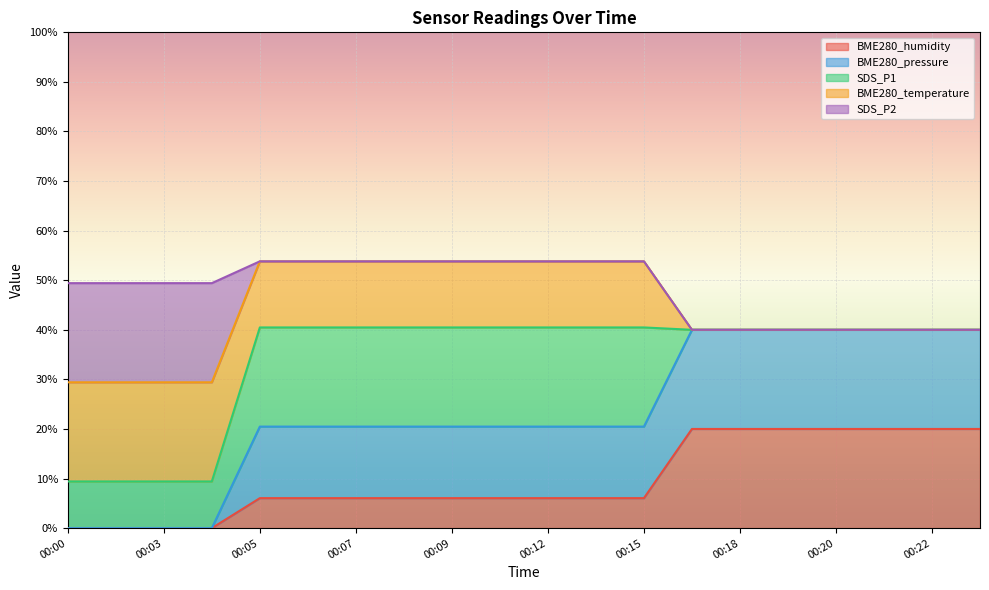

What is the total value across all series at 00:00?

49.4